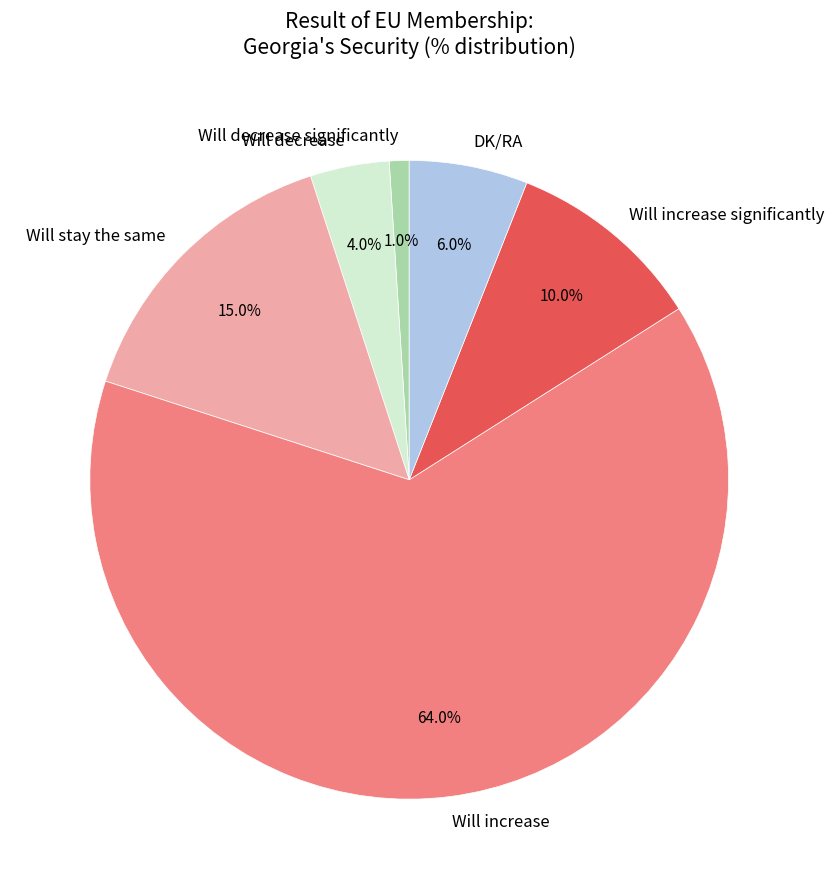

How much of the chart is everything except Will decrease?

96.0%